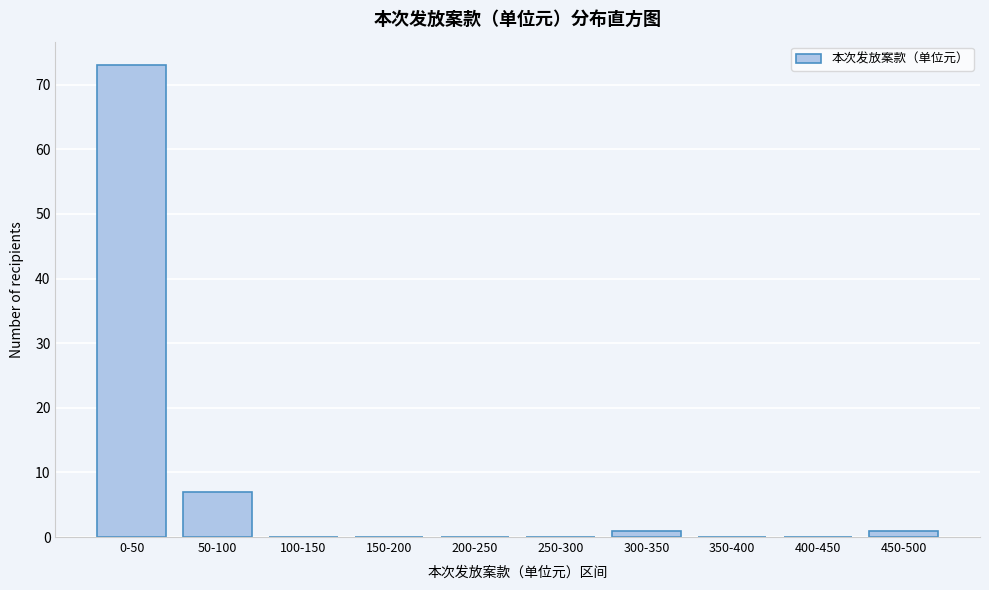

Reading right to left, transcribe all the data shown in this chart.

450-500=1	400-450=0	350-400=0	300-350=1	250-300=0	200-250=0	150-200=0	100-150=0	50-100=7	0-50=73